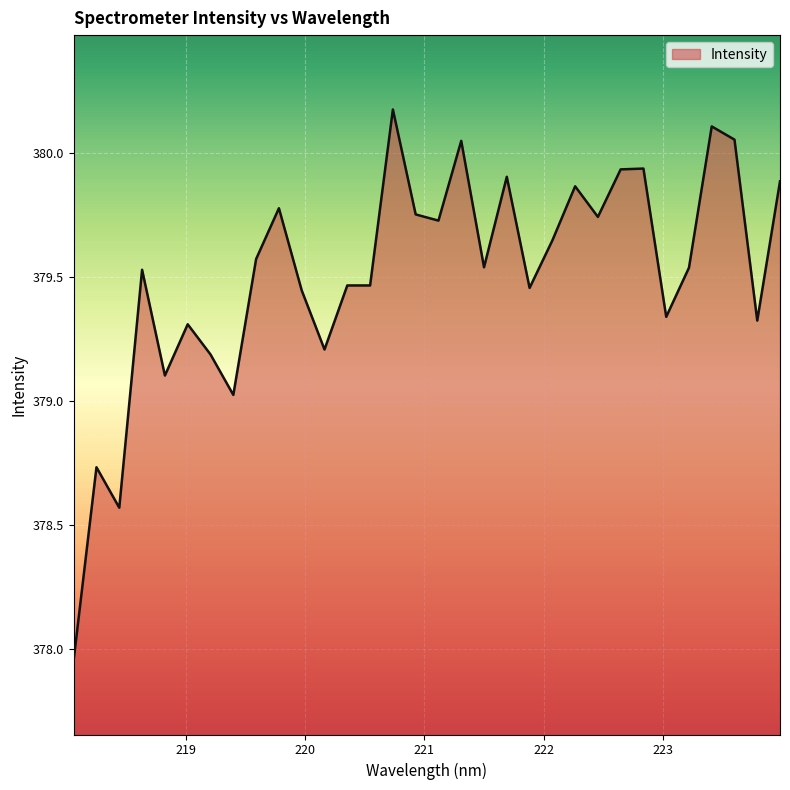

What is the maximum value shown in the chart?

380.2